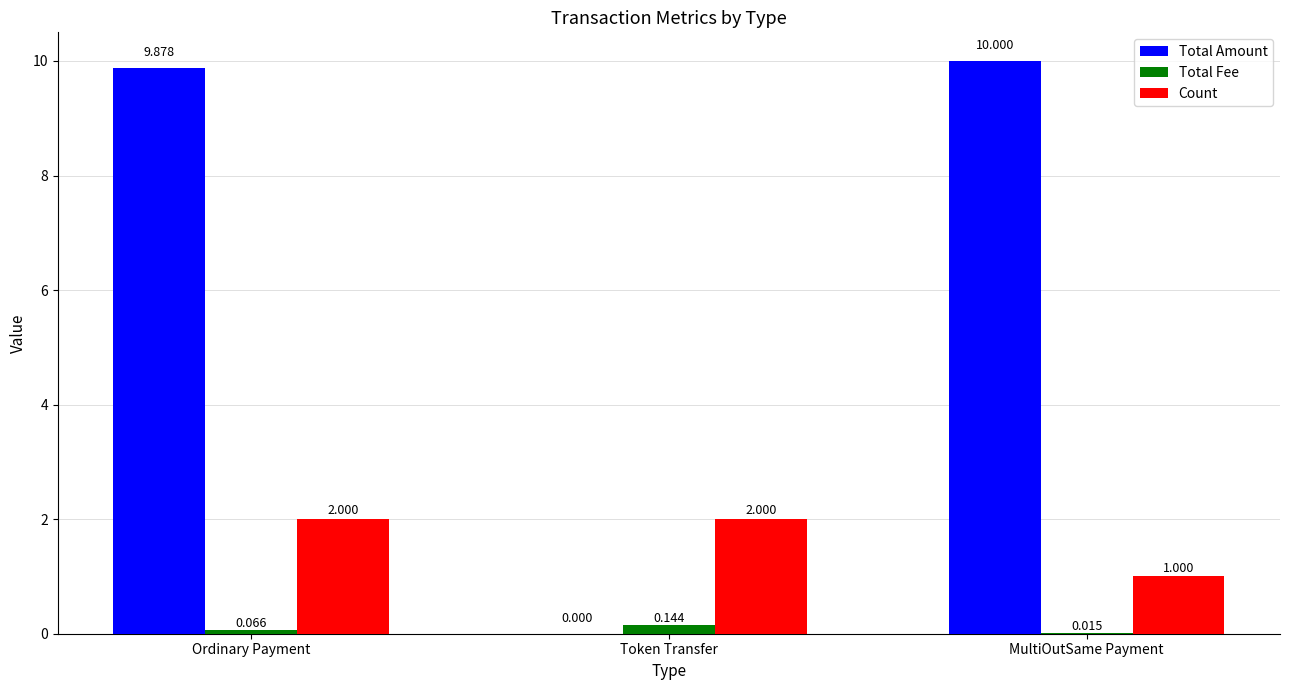

Where is Total Amount nearest to the value 5?

Ordinary Payment